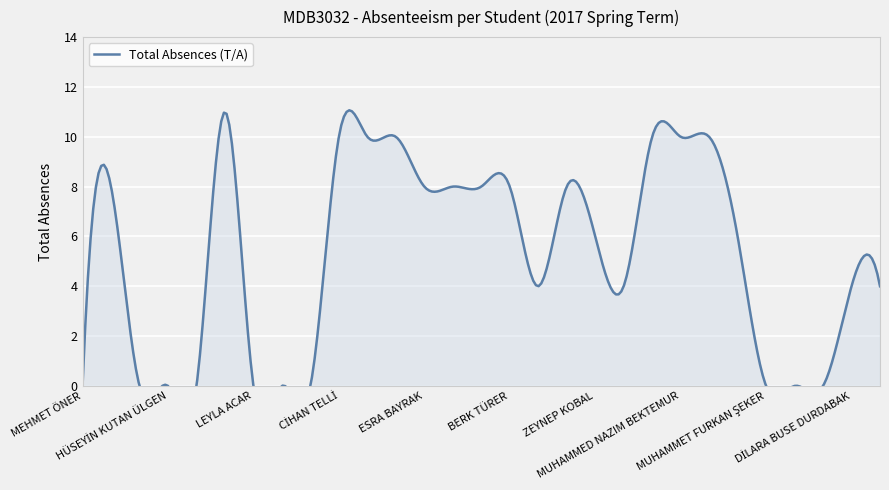

Reading left to right, extract all data points from this chart.

MEHMET ÖNER=0	CEMİLE SARI=8	BURAK GÜLEŞ=0	HÜSEYİN KUTAN ÜLGEN=0	IRMAK TÜMER=0	FAHRETTİN ÖZGÜN=11	LEYLA ACAR=0	BAHAR AYDEĞER=0	CİHAN TEKİN=0	CİHAN TELLİ=10	ALİ BATUHAN BAĞCACIER=10	MUTLU GÖKMEN=10	ESRA BAYRAK=8	HÜMEYRA CEYLAN=8	ABDULKADİR ÇAKIRCA=8	BERK TÜRER=8	MEHMET HARUN ÖZGER=4	YUSUF ÖMER ARSLAN=8	ZEYNEP KOBAL=6	MUAZZEZ KAYIHAN=4	UMUT CAN GÜNGÖR=10	MUHAMMED NAZIM BEKTEMUR=10	DİDEM ÖZHAN=10	HİLAL ÖZDEMİR=6	MUHAMMET FURKAN ŞEKER=0	M.NOUR WARD=0	AYÇA AYDIN=0	DİLARA BUSE DURDABAK=4	HAYAT DİLAN ÖNSAL=4